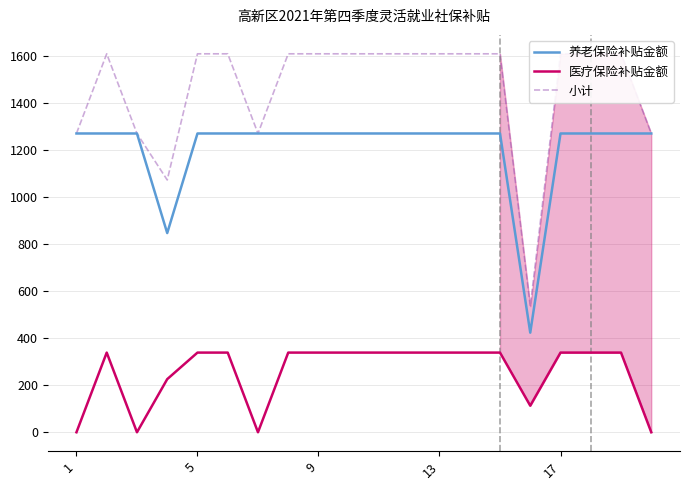

What is the average value of the 养老保险补贴金额 series?

1208.0